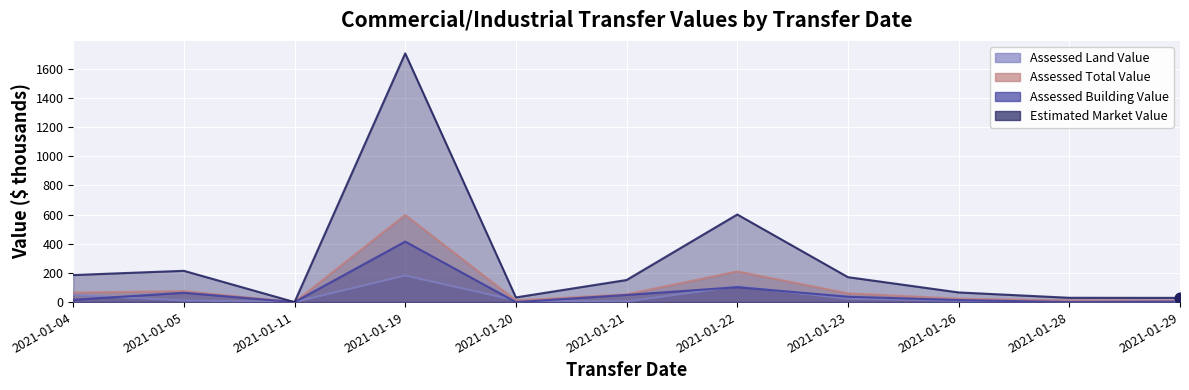

What are all the series names shown in the legend?

Assessed Land Value, Assessed Total Value, Assessed Building Value, Estimated Market Value